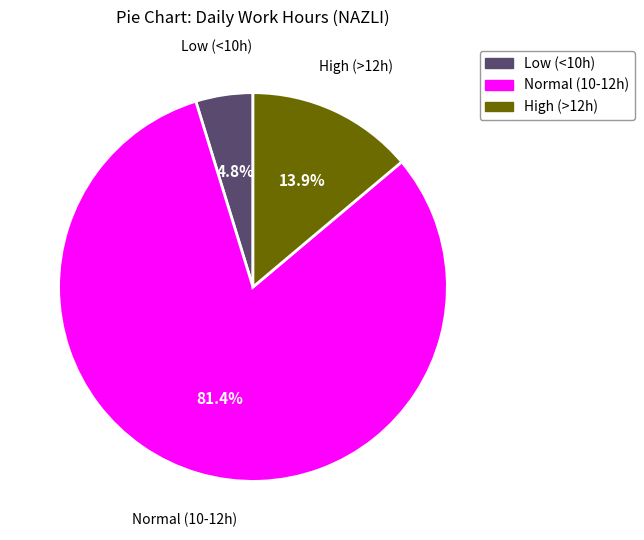

Is there a majority slice in this chart?

Yes